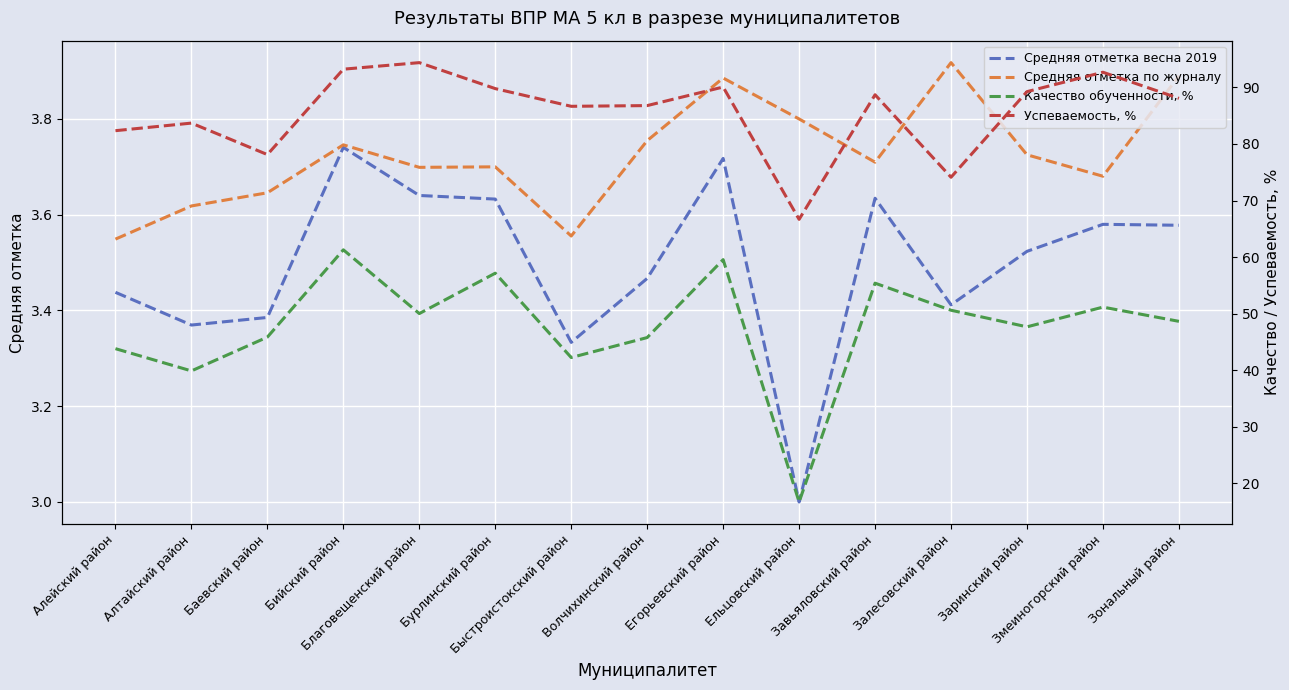

True or false: Качество обученности, % has more than 2 interior local peaks.

True